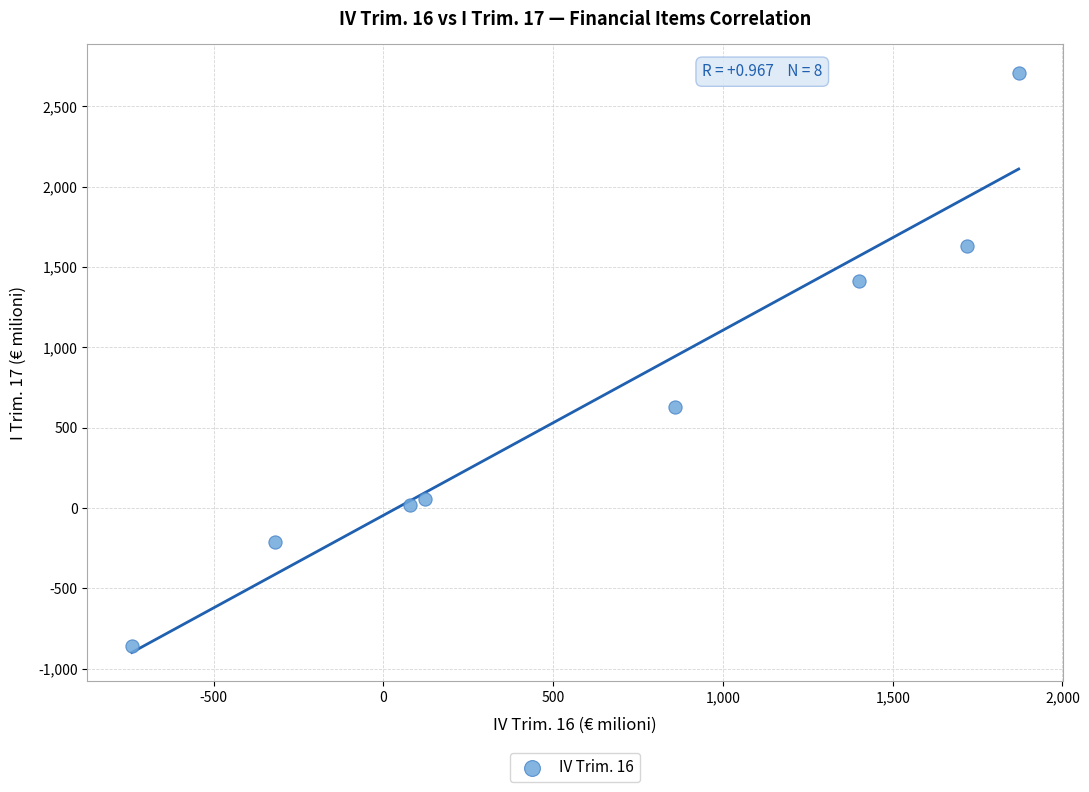

What Y value in the scatter plot is closest to 923?

630